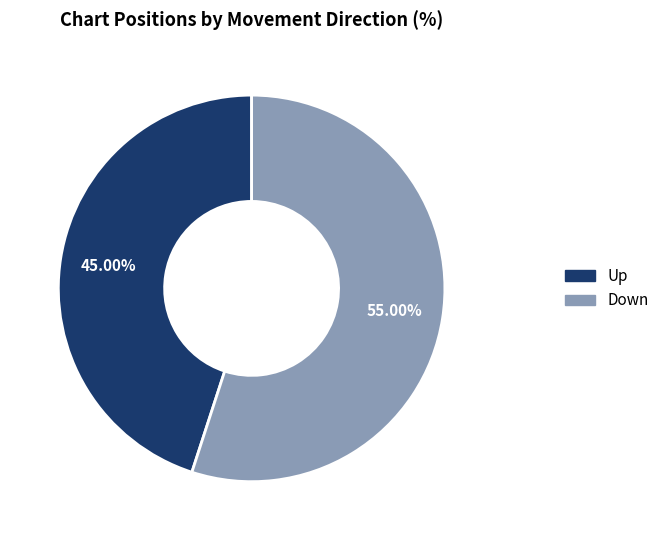

To the nearest percent, what is the combined percentage of Down and Up?

100%